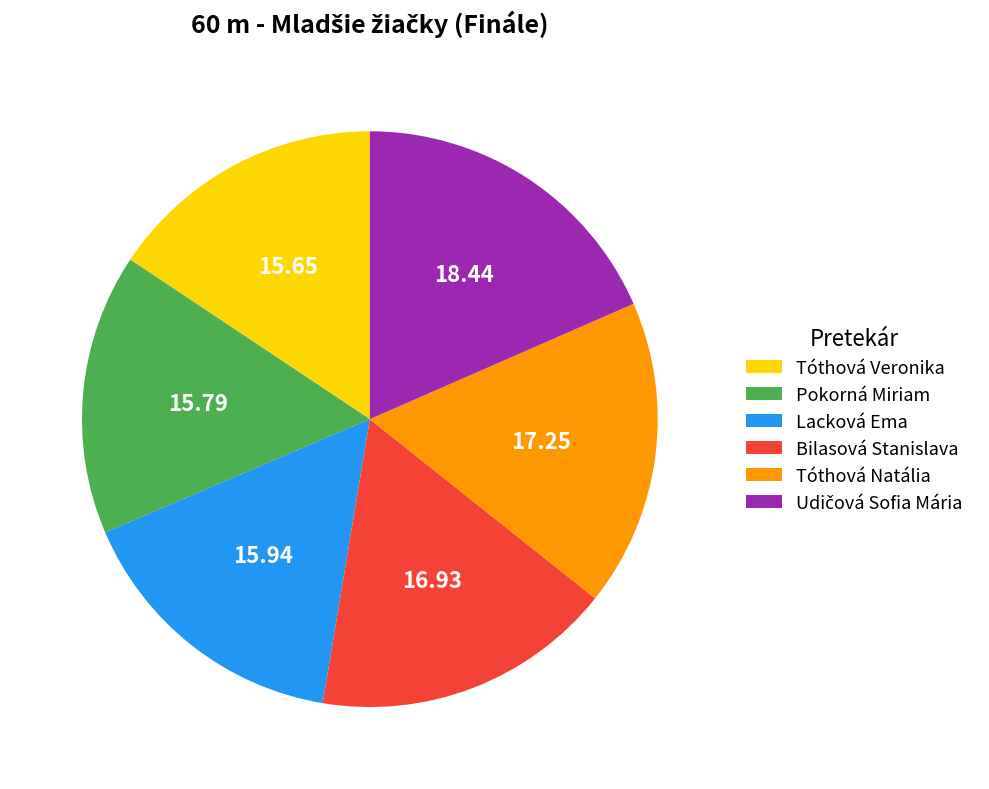

What is the ratio of the value at Bilasová Stanislava to the value at Tóthová Veronika?

1.1